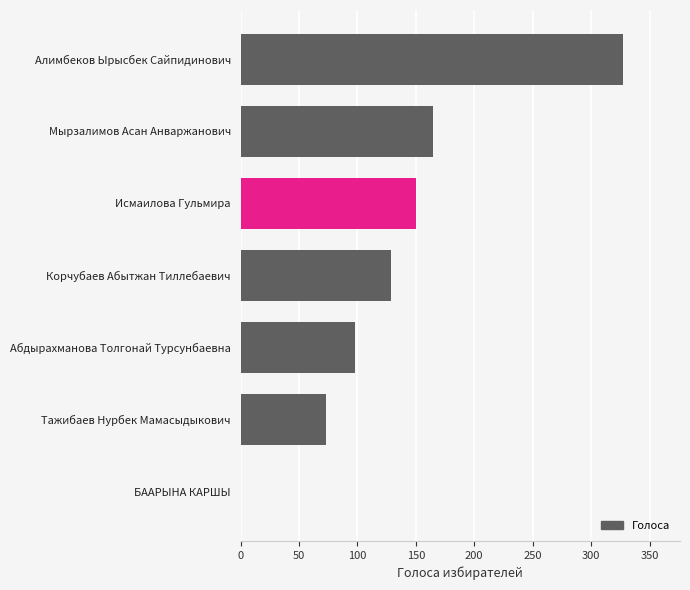

Reading bottom to top, what are all the values shown in this chart?

БААРЫНА КАРШЫ=0	Тажибаев Нурбек Мамасыдыкович=73	Абдырахманова Толгонай Турсунбаевна=98	Корчубаев Абытжан Тиллебаевич=129	Исмаилова Гульмира=150	Мырзалимов Асан Анваржанович=165	Алимбеков Ырысбек Сайпидинович=327